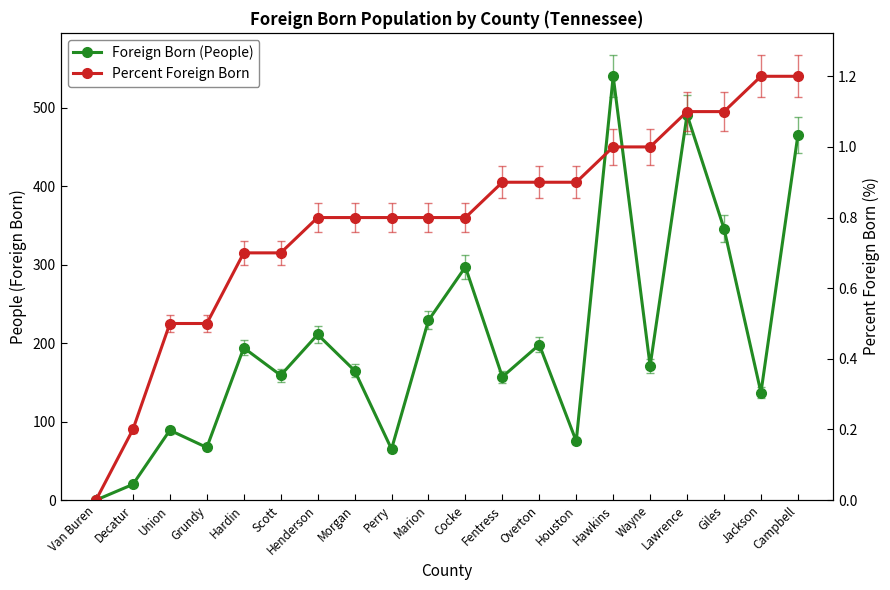

Which category has the highest value across all series?

Hawkins